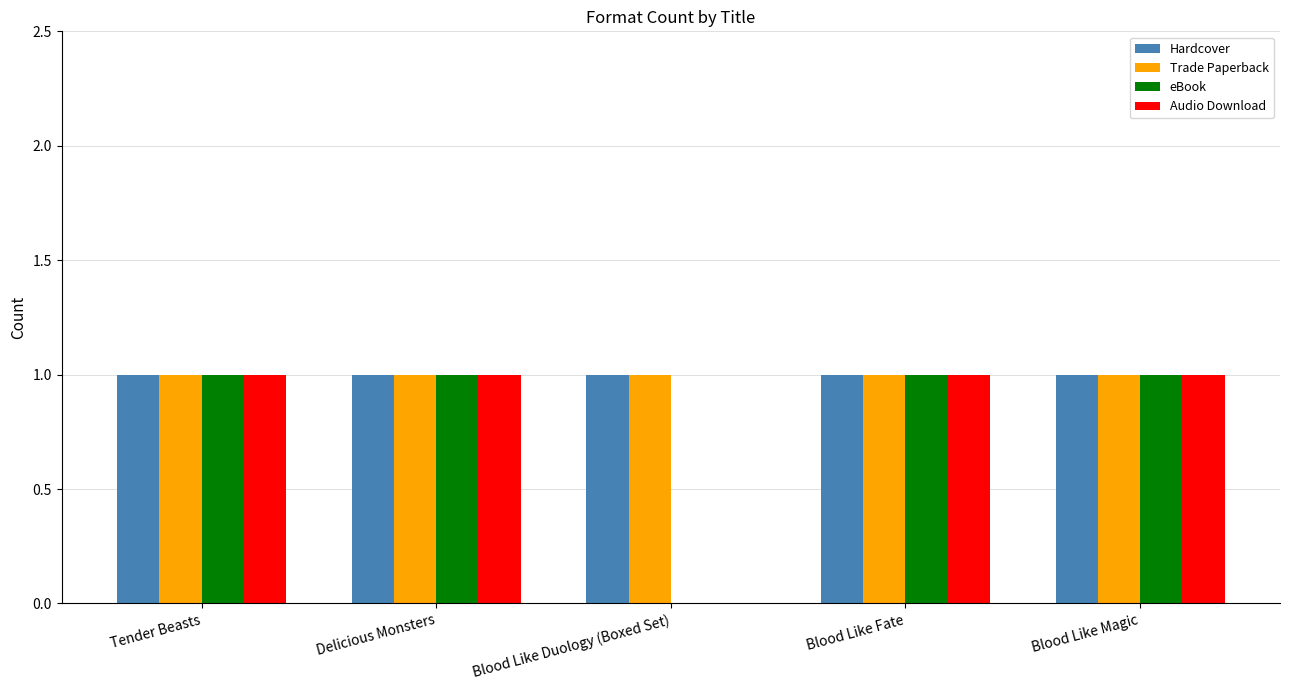

The value of Audio Download at Tender Beasts is 1. True or false?

True